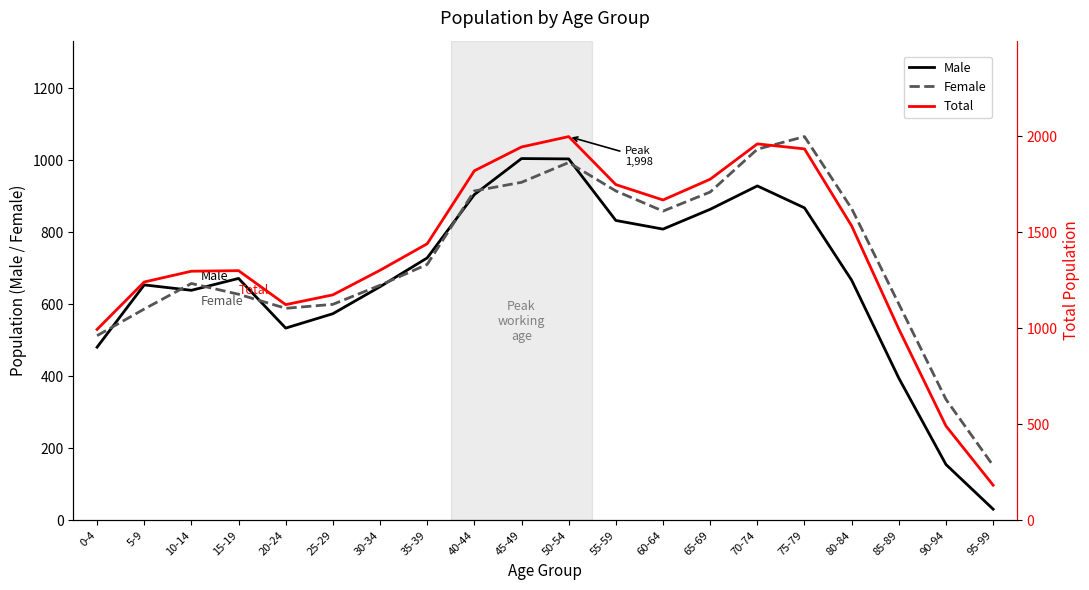

True or false: Female and Male intersect in this chart.

True